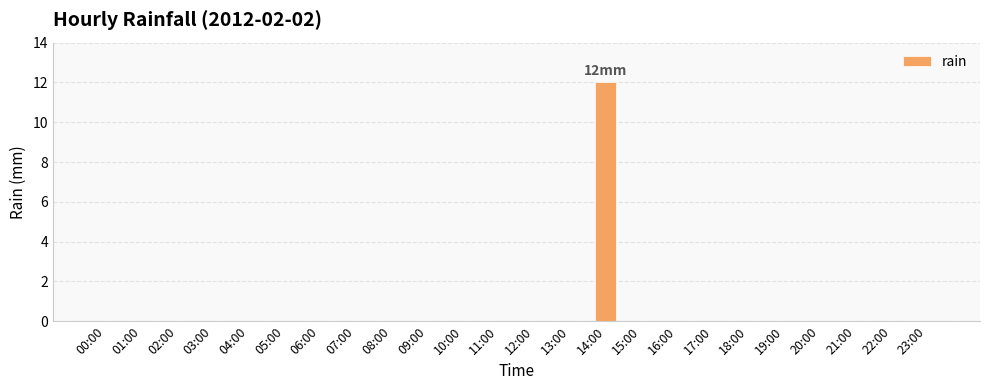

Count the number of categories in the chart.

24